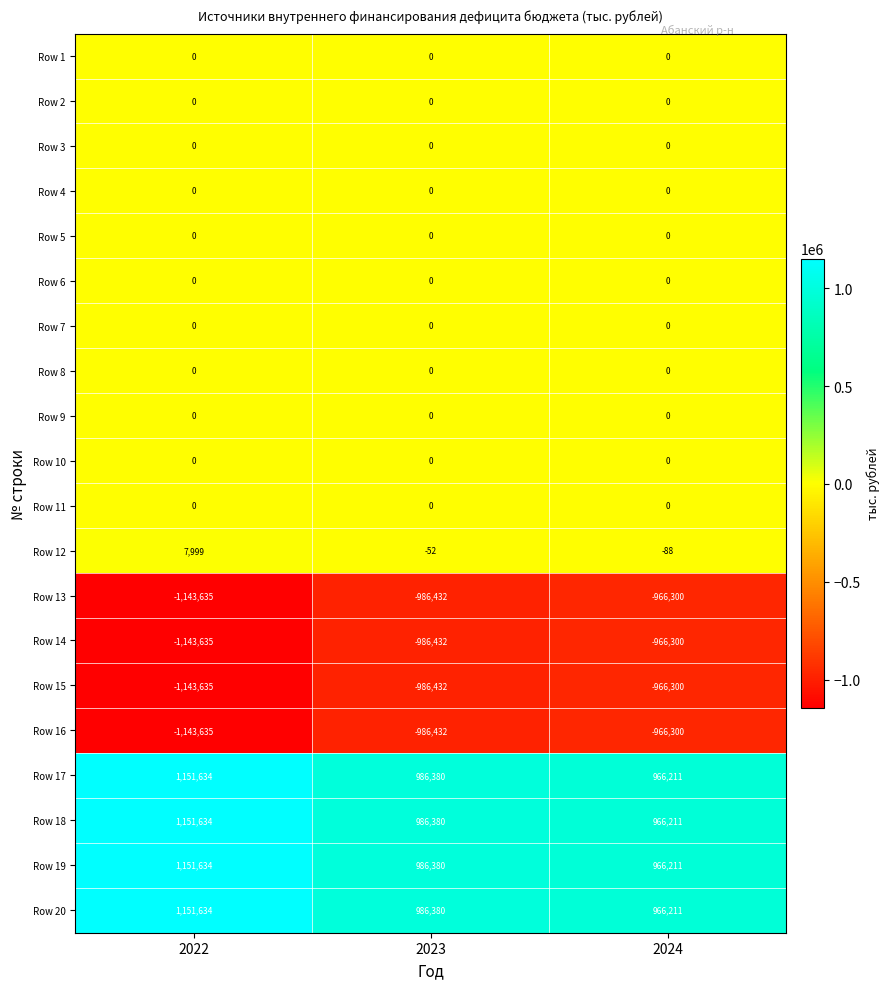

What is the total value across all series at 2022?

39995